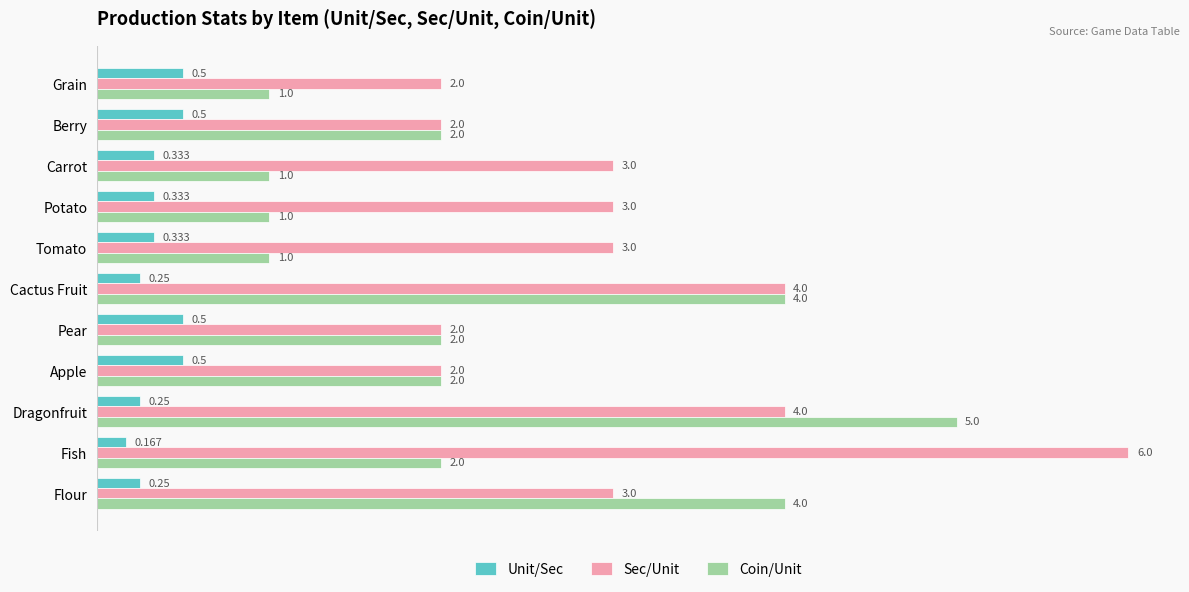

How many categories are shown in the chart?

11